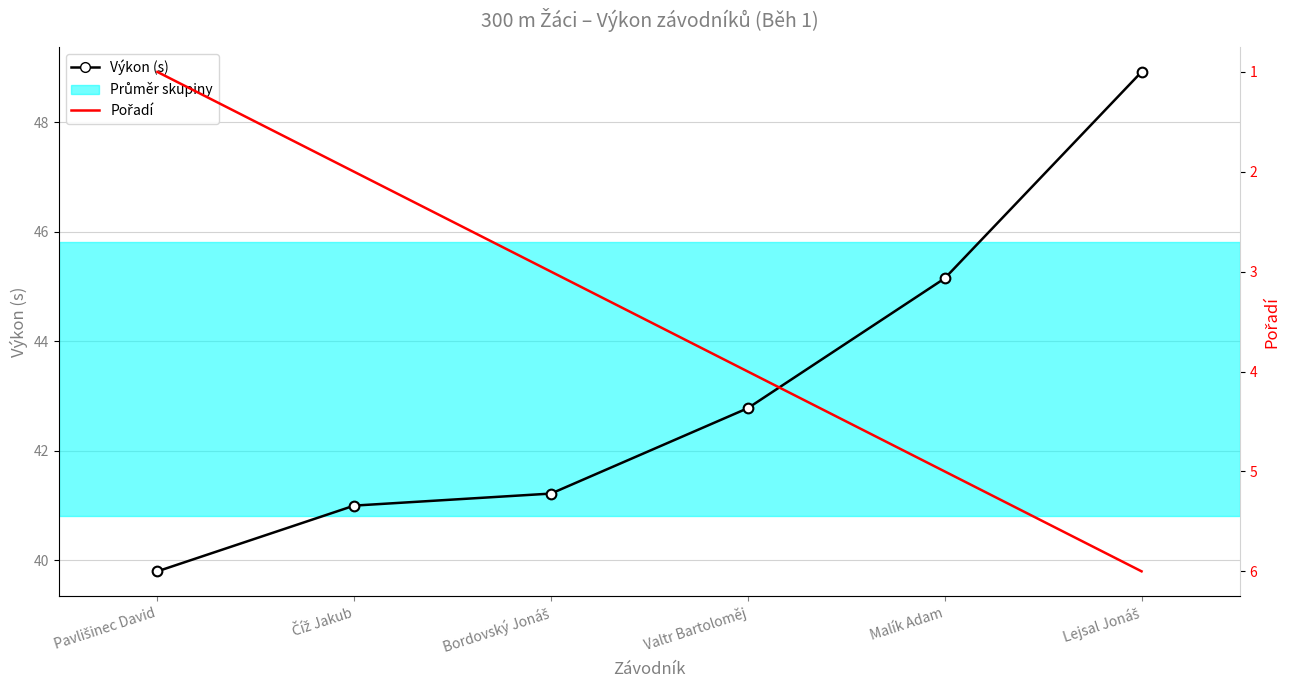

How many categories are shown in the chart?

6